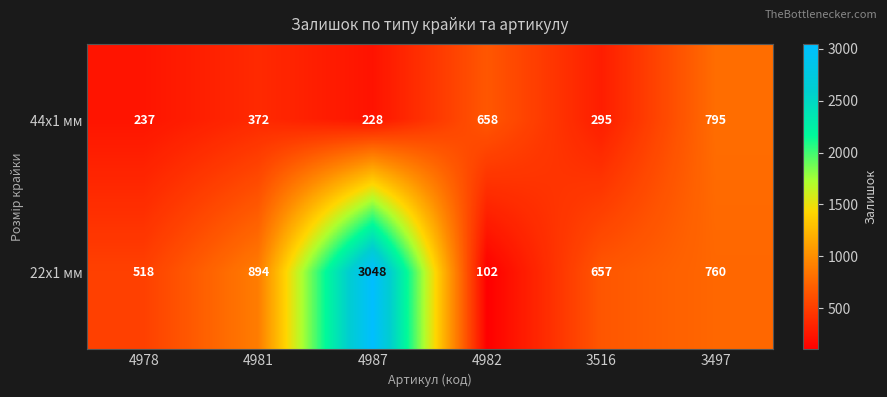

The 44x1 мм series shows 658 at 4982. True or false?

True